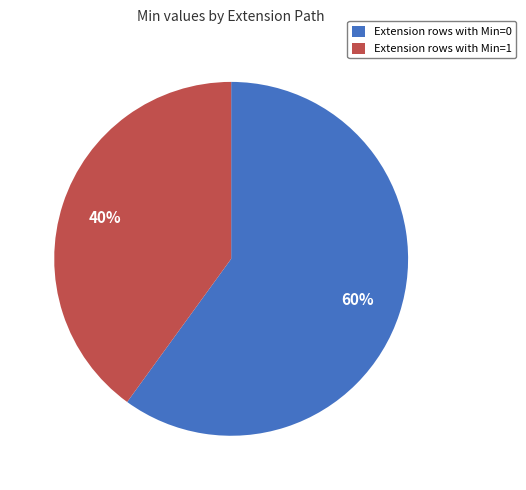

Which category has the biggest portion of the pie?

Extension rows with Min=0